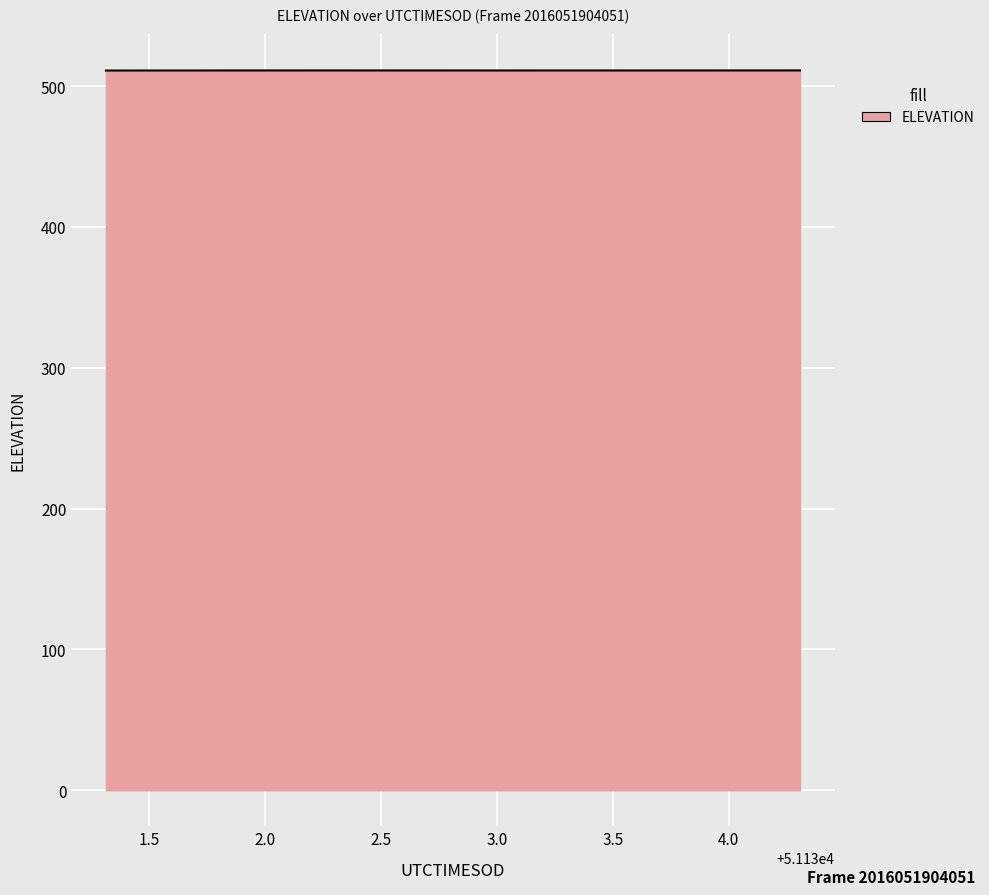

What is the minimum value shown in the chart?

511.1